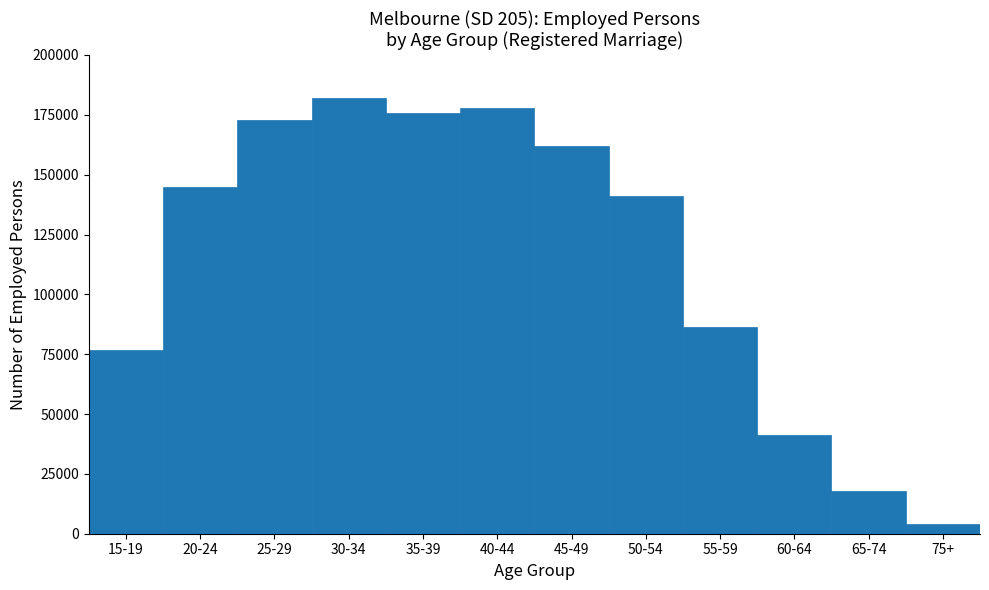

Reading right to left, what are all the values shown in this chart?

3889	18054	41203	86240	141226	161871	177932	175875	181943	172862	144715	76716